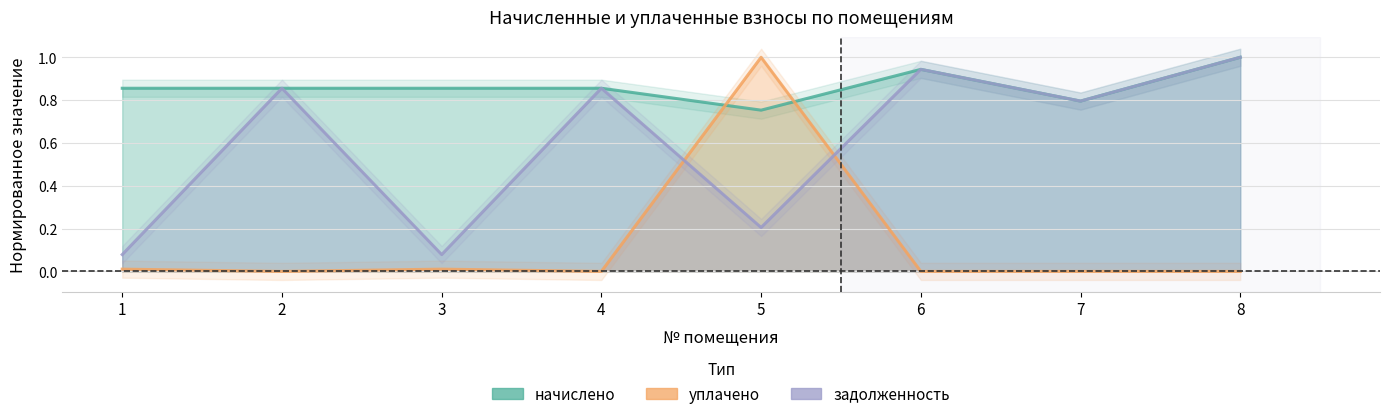

Rank the categories by задолженность value from lowest to highest.

1, 3, 5, 7, 2, 4, 6, 8